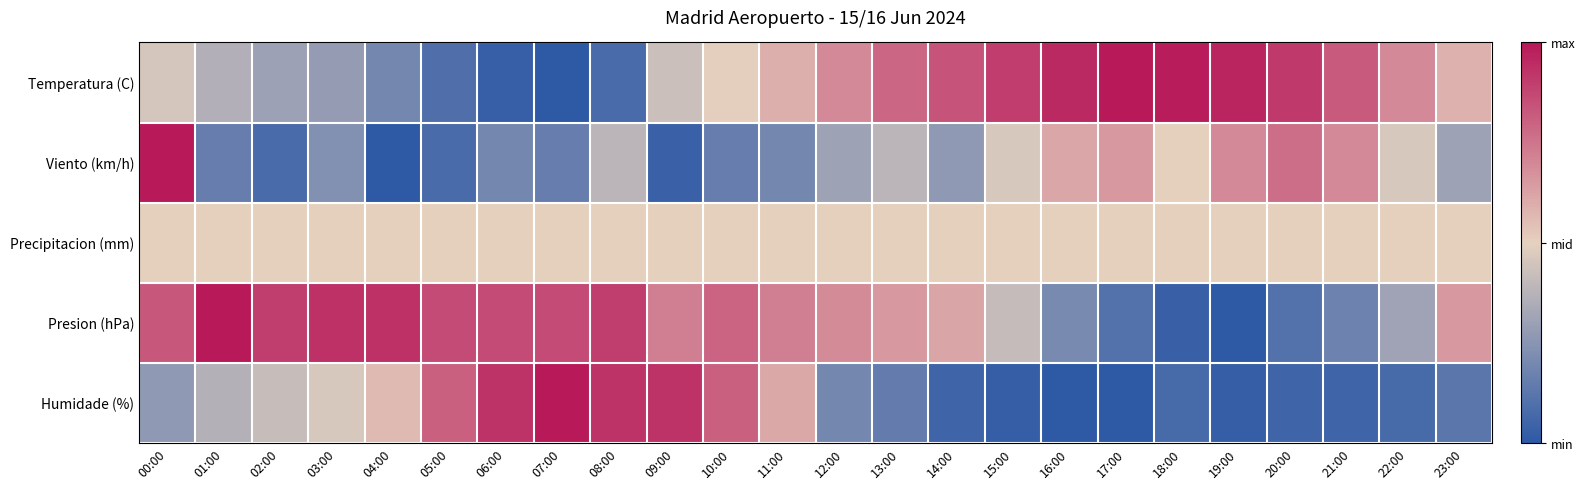

At which category is the sum across all series the highest?

00:00